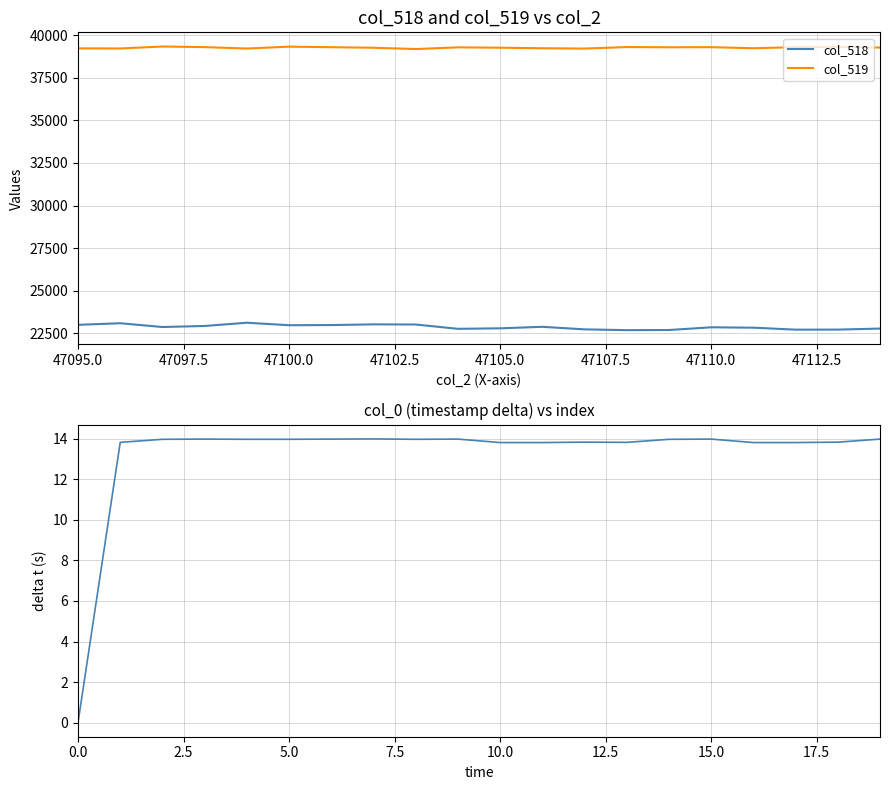

True or false: col_518 and col_519 intersect in this chart.

False